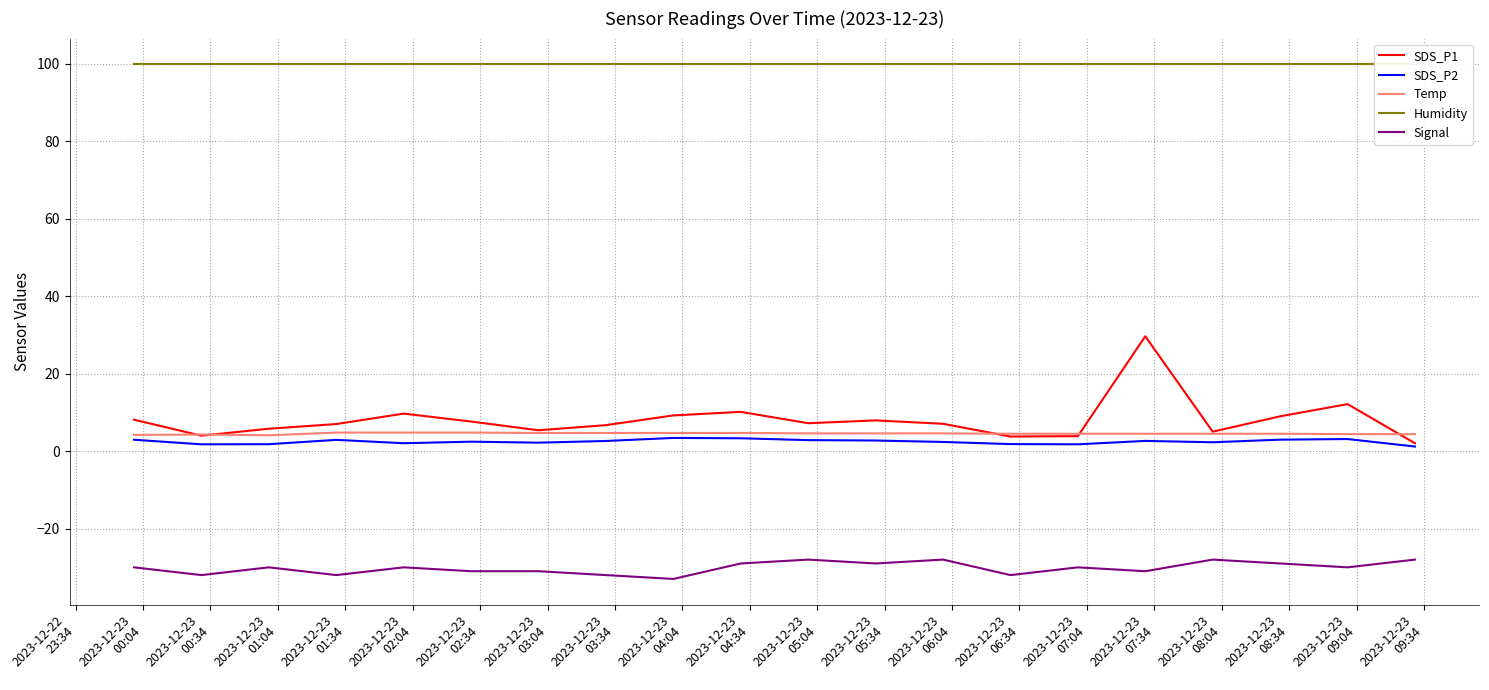

True or false: Humidity and Temp cross at least once.

False